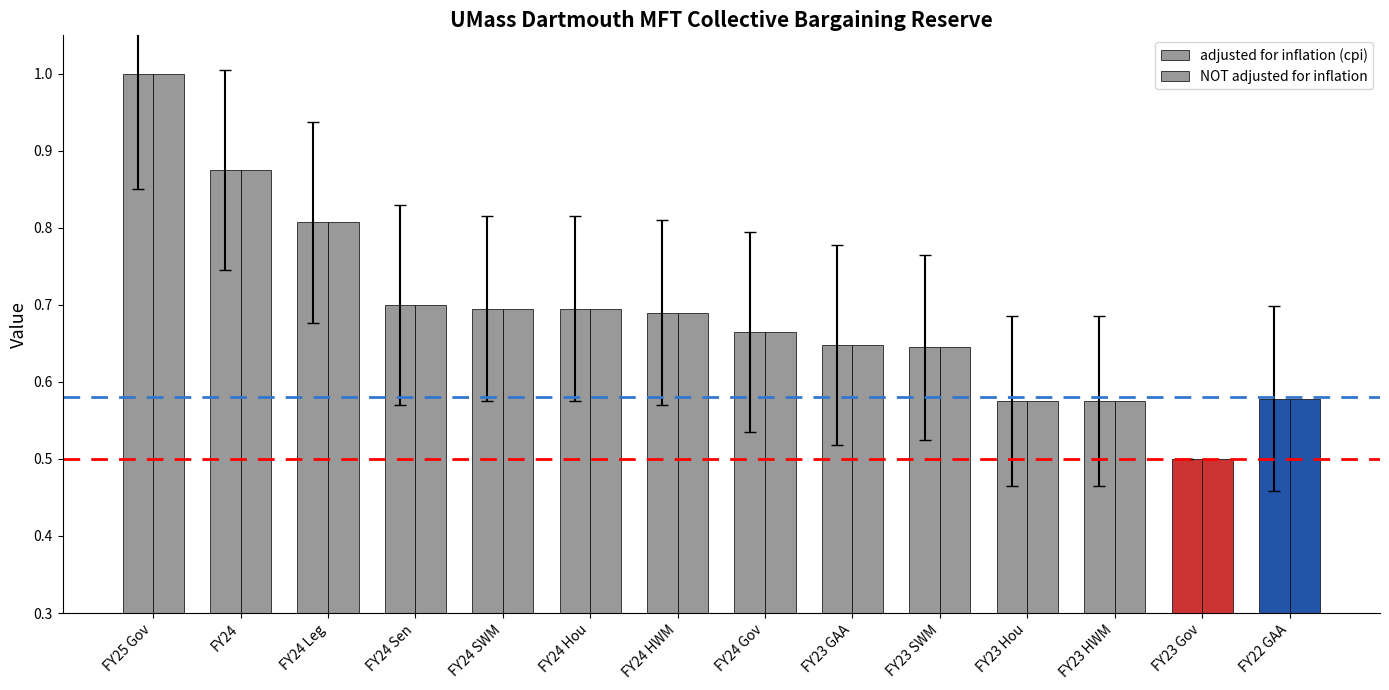

How many data points does each series have?

14